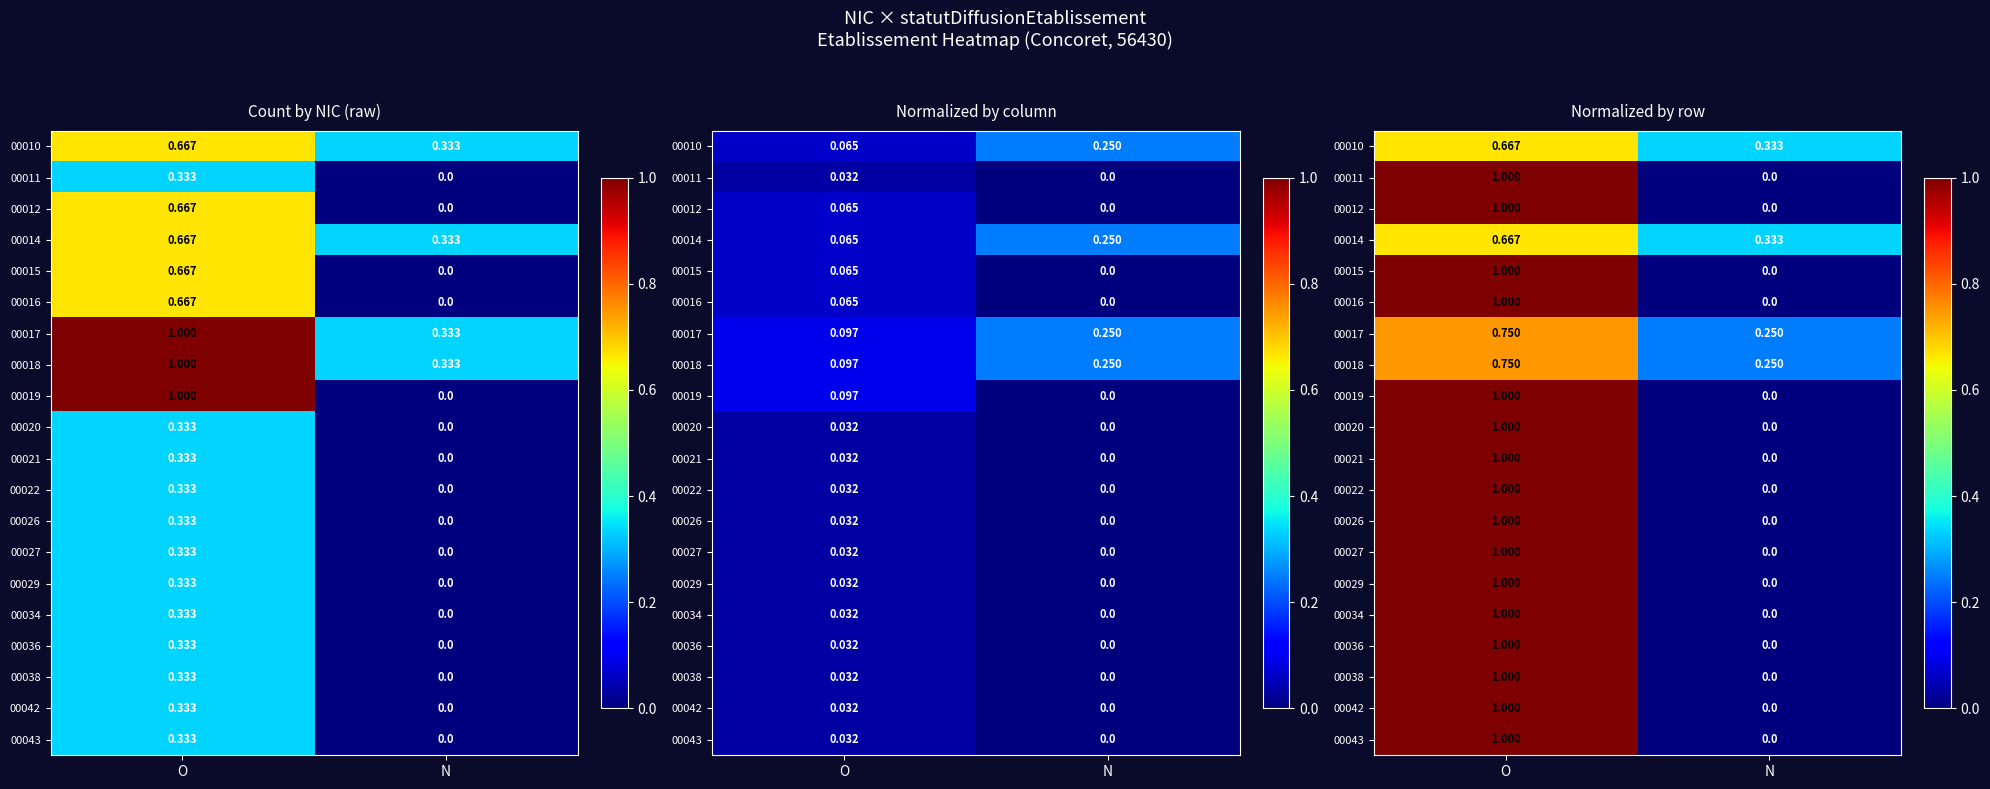

Is it true that 00020 equals 1.5 at O?

False